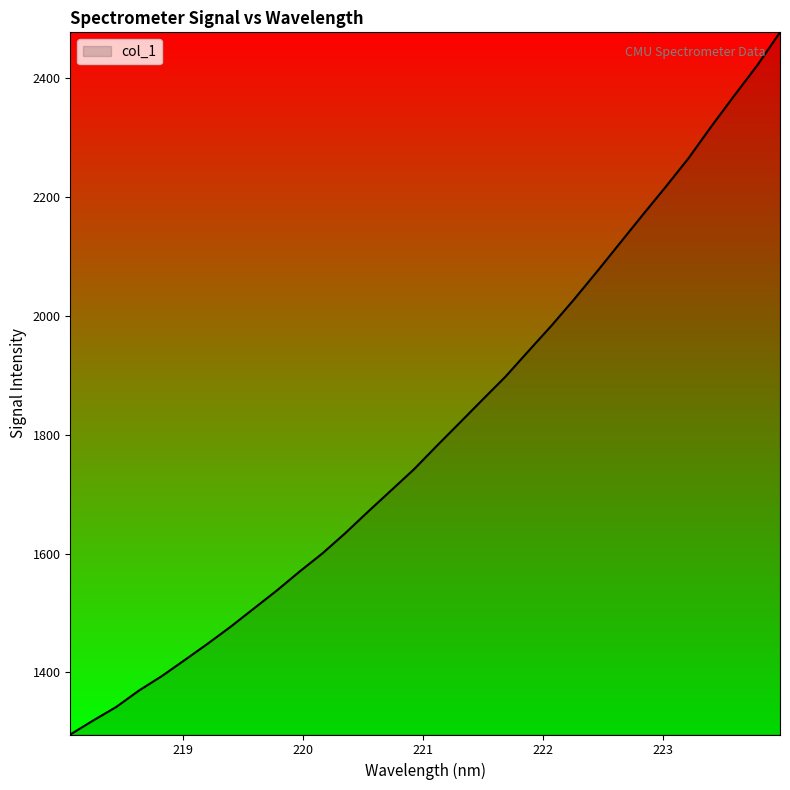

What is the difference between the maximum and minimum values?

1181.6